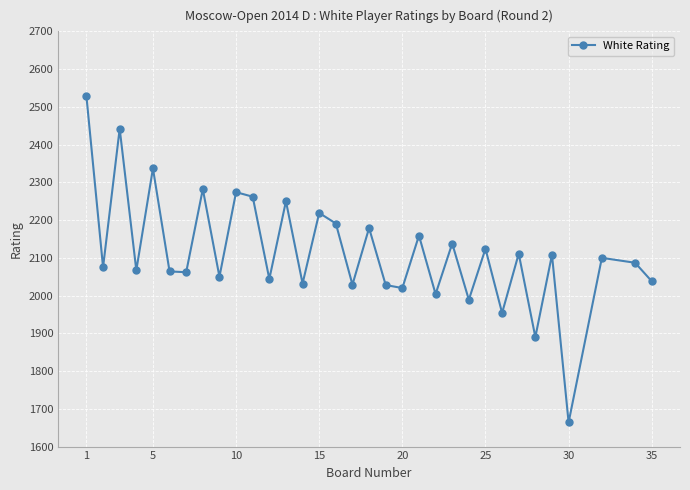

What is the maximum value shown in the chart?

2528